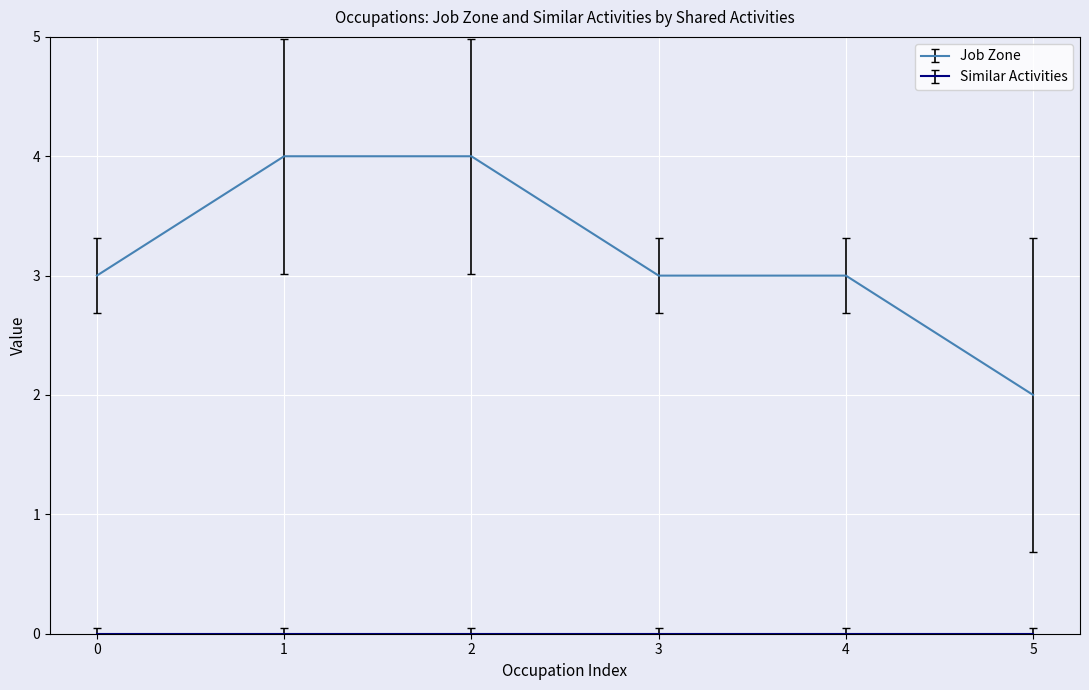

What is the maximum value shown in the chart?

4